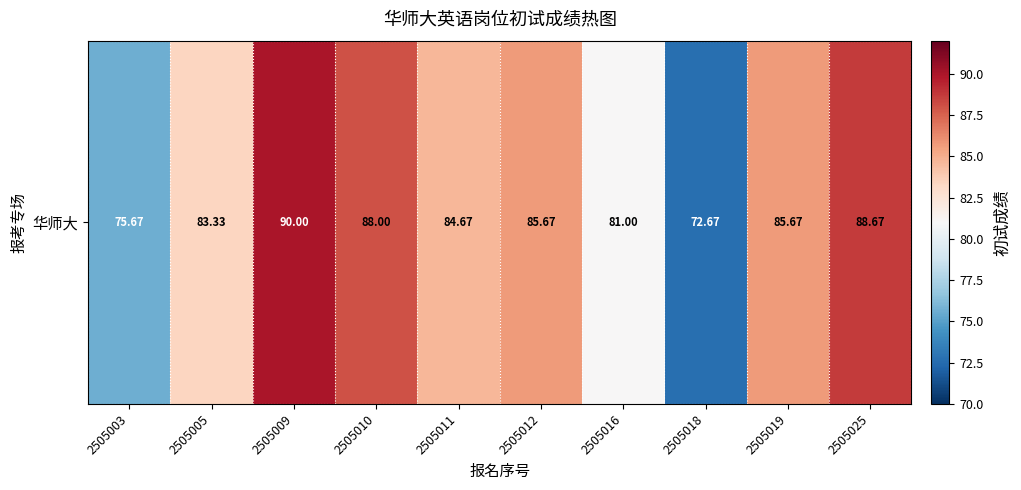

What is the average value?

83.5